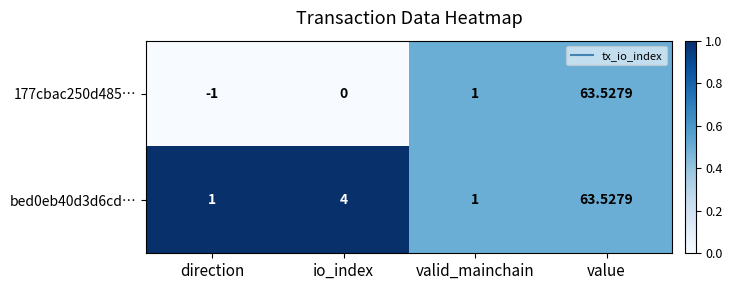

List the labels in order of 177cbac250d485… value, smallest first.

direction, io_index, valid_mainchain, value